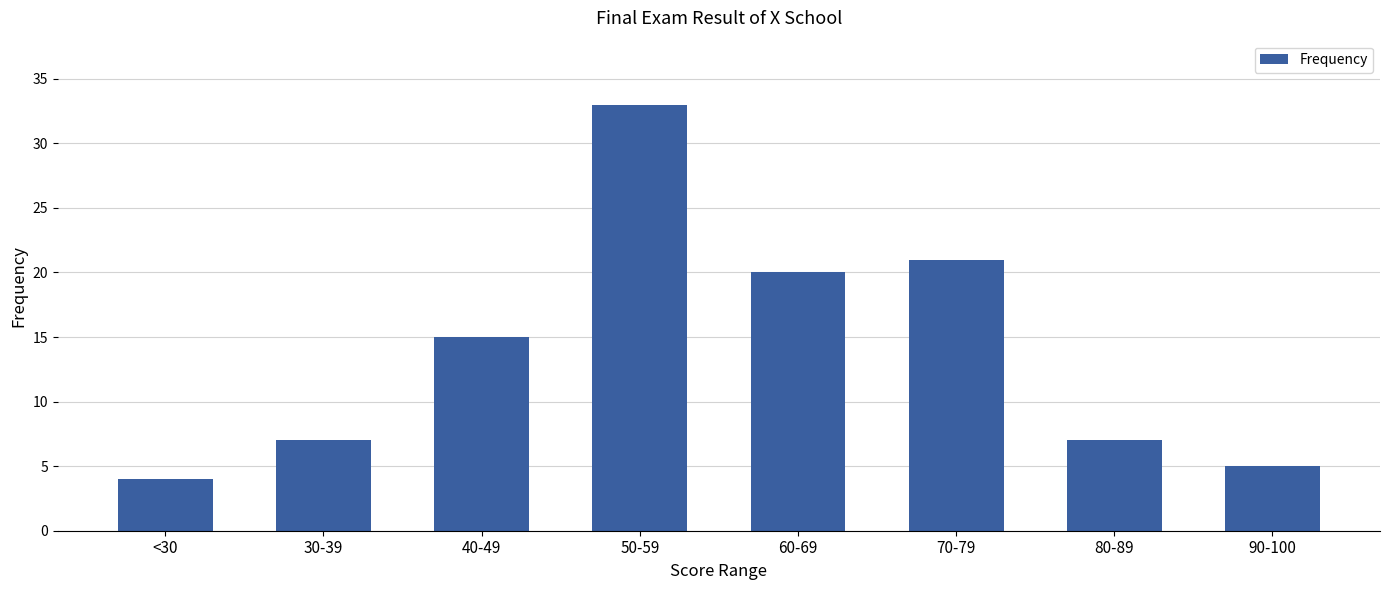

At which label is the value closest to 18?

60-69